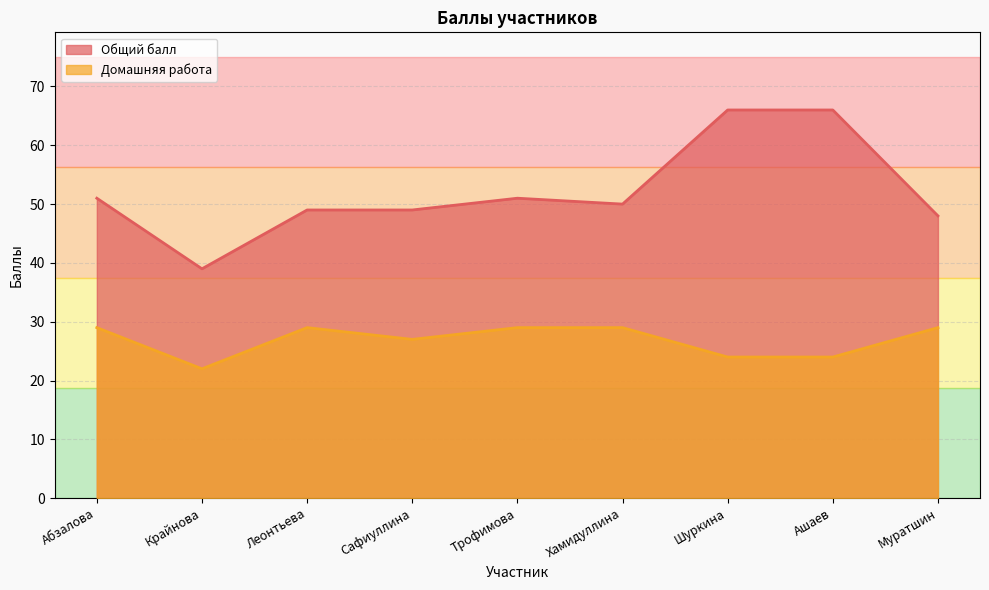

At which label does Общий балл reach its minimum?

Крайнова